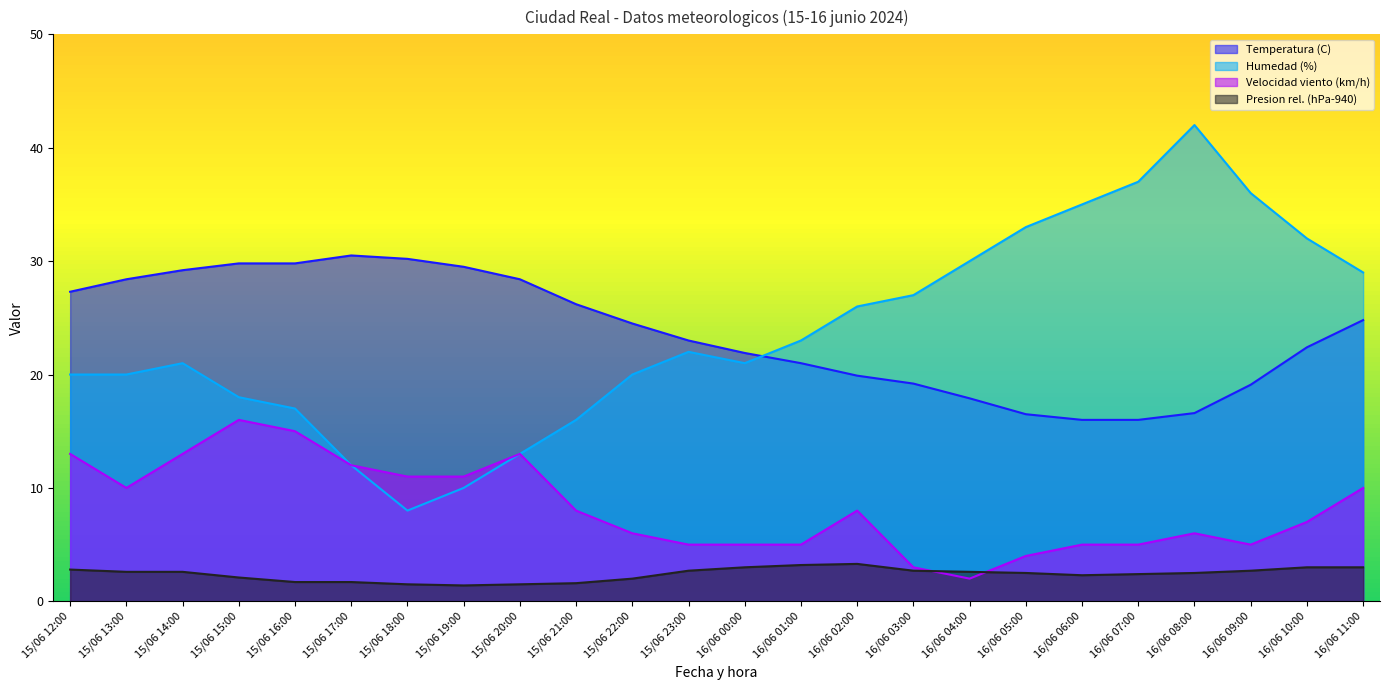

Which series has the widest spread of values?

Humedad (%)